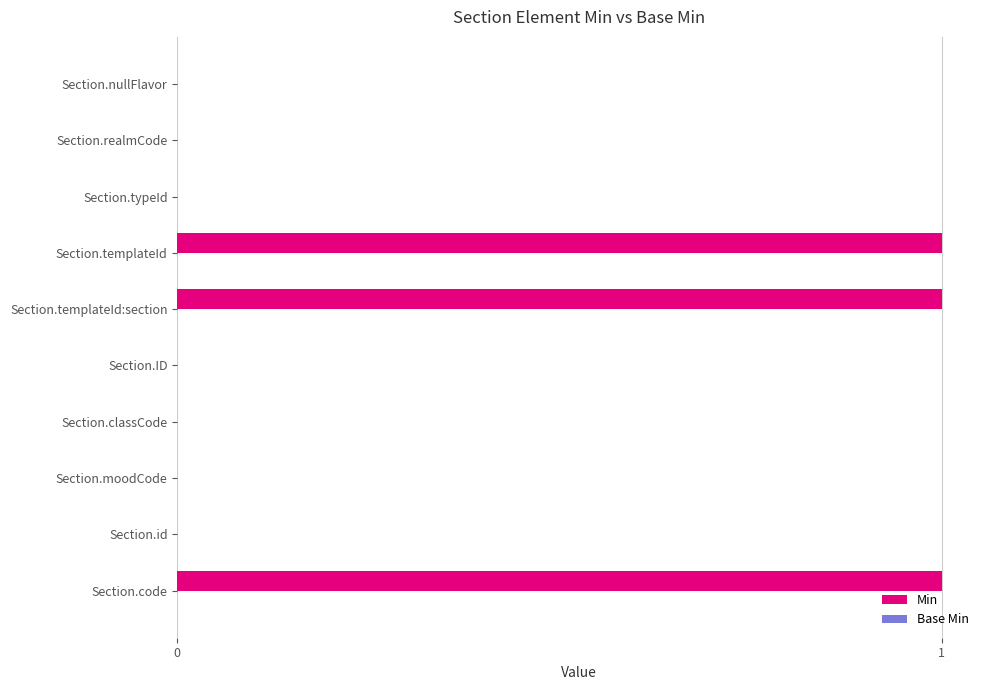

Is it true that the value at Section.typeId is 0?

True